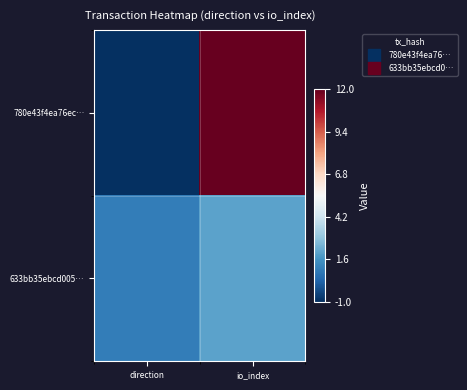

Which series has the largest total across all categories?

780e43f4ea76ec…